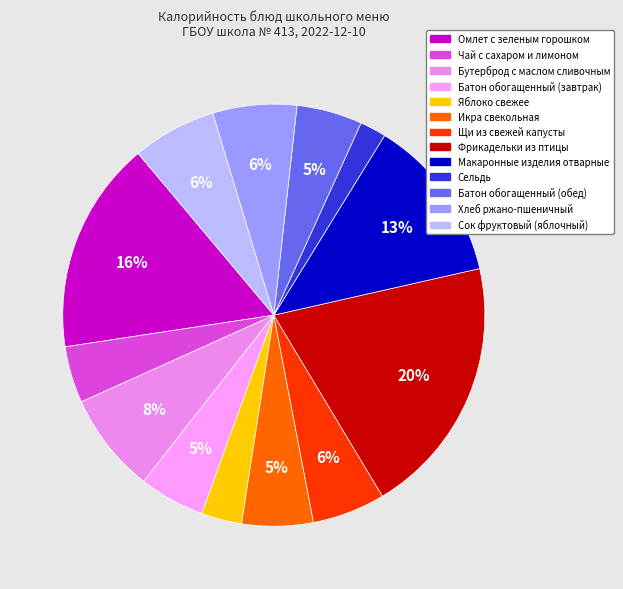

To the nearest percent, what is the combined percentage of Чай с сахаром и лимоном and Батон обогащенный (завтрак)?

9%